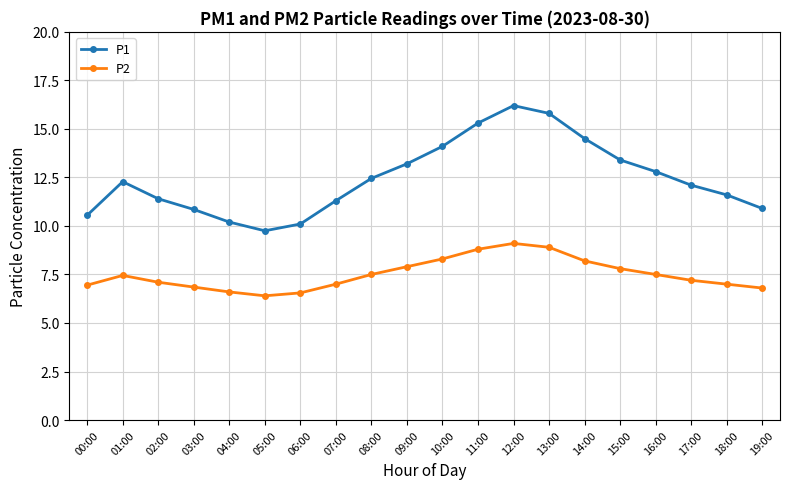

What is the difference between the P2 values at 13:00 and 18:00?

1.9